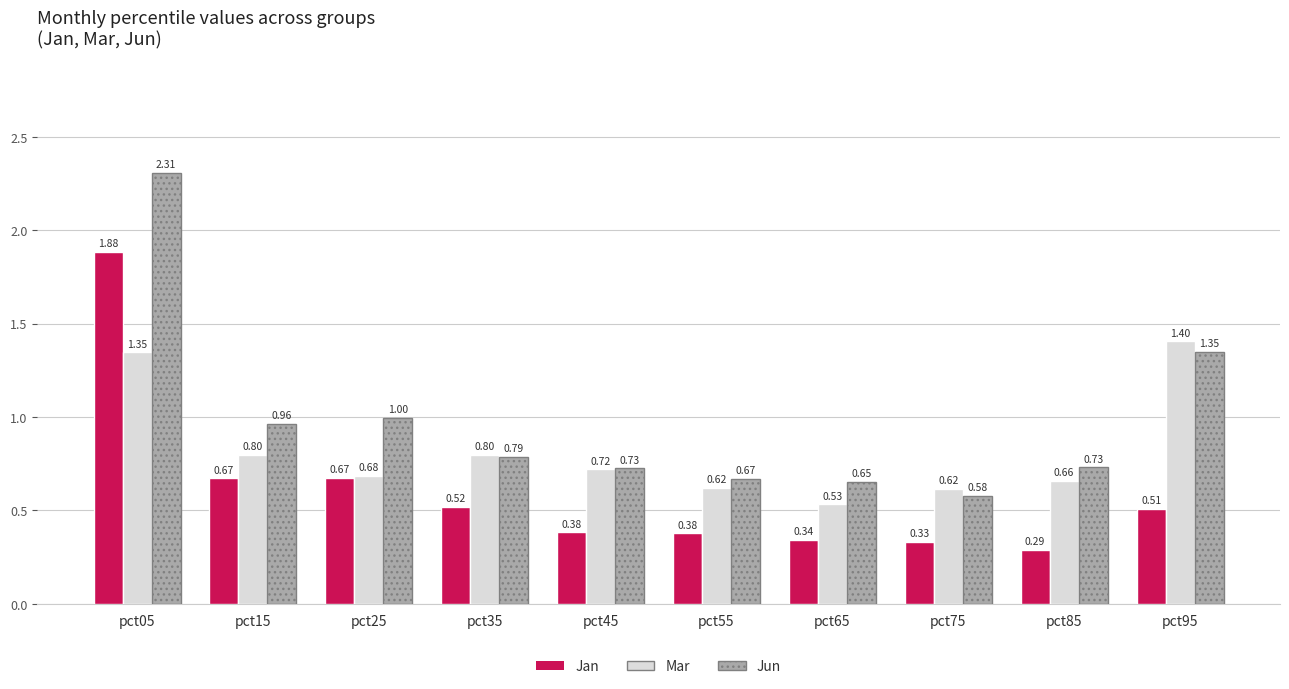

Which series has the widest spread of values?

Jun